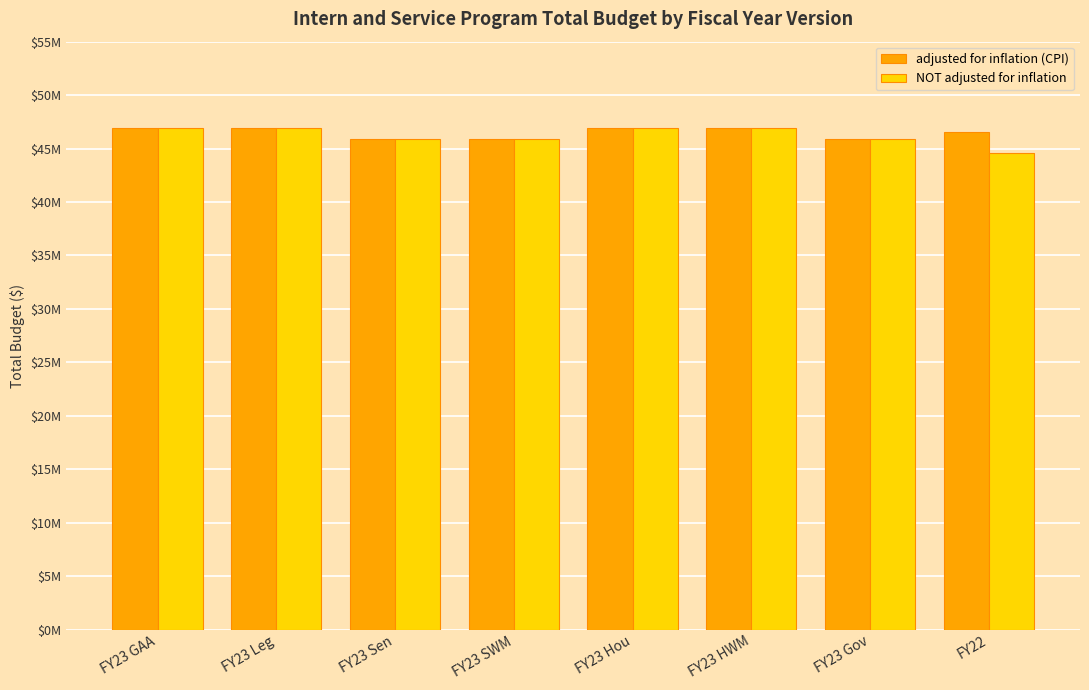

What are all the series names shown in the legend?

adjusted for inflation (CPI), NOT adjusted for inflation